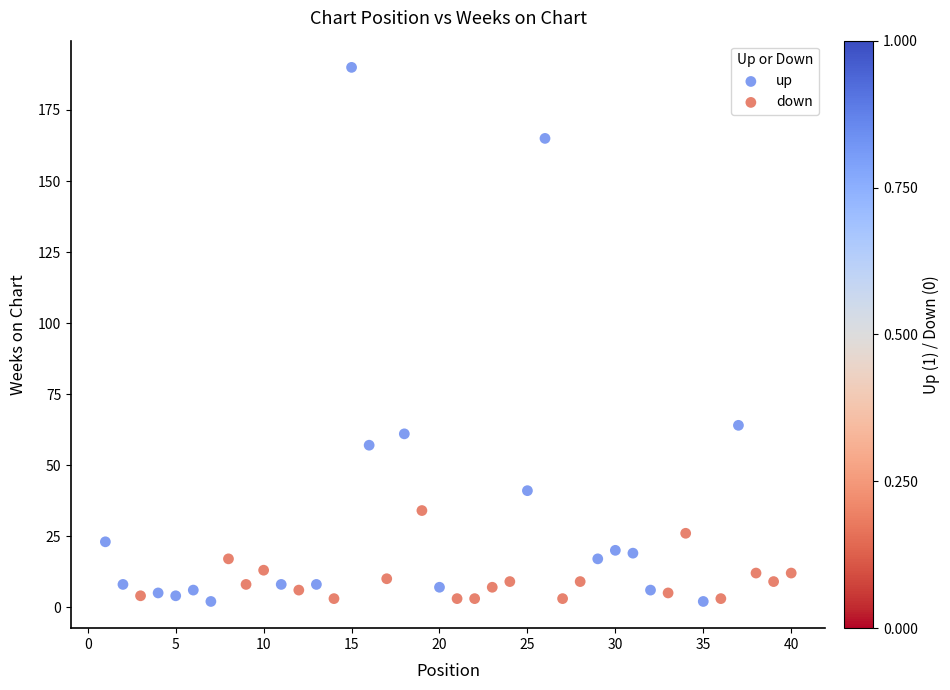

Which series has the largest Y range (max minus min)?

up